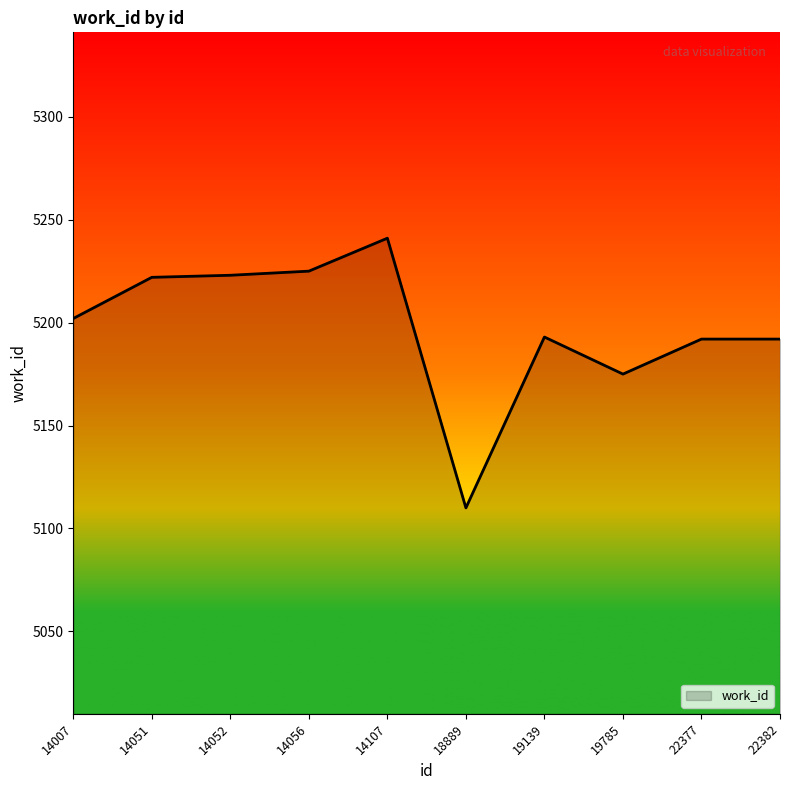

What is the difference between the second highest and second lowest values?

50